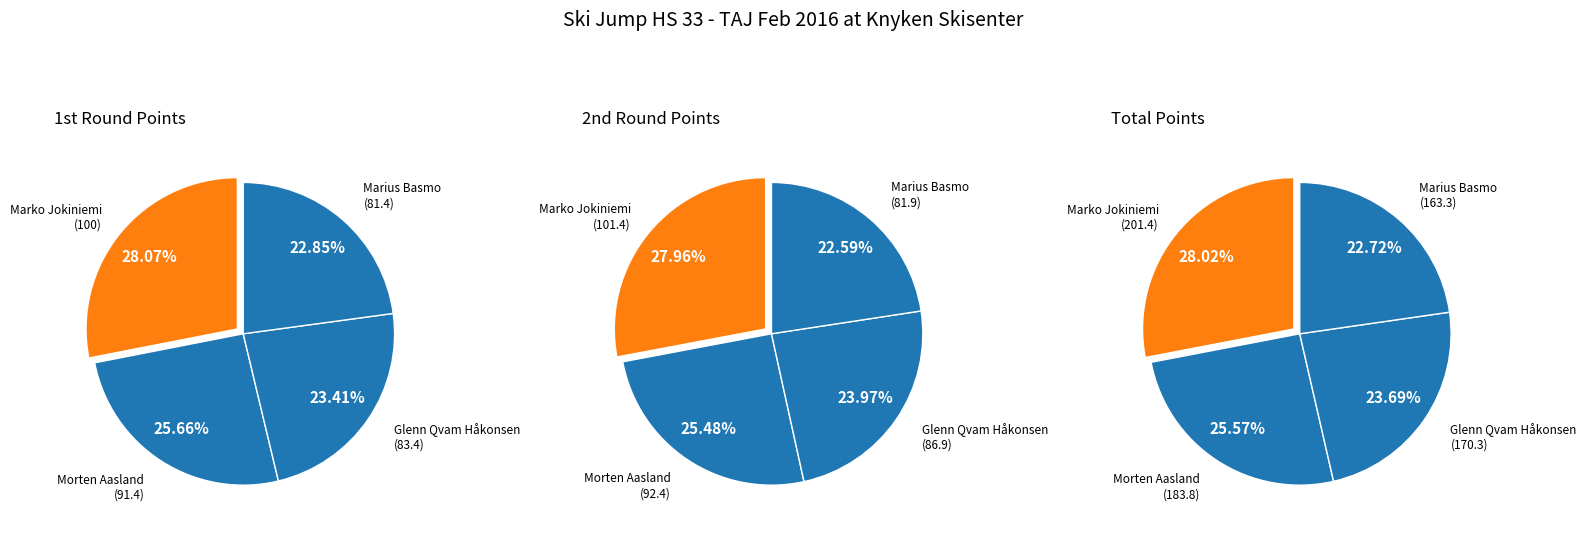

To the nearest percent, what is the average slice percentage?

25%